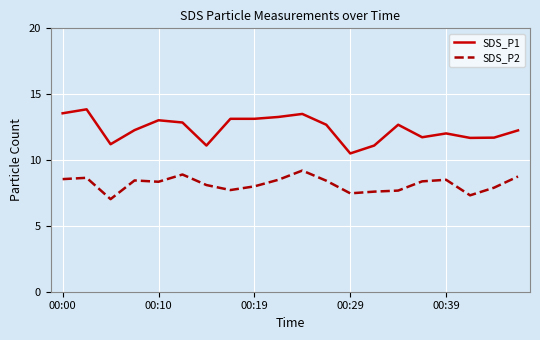

Which series has the largest total across all categories?

SDS_P1